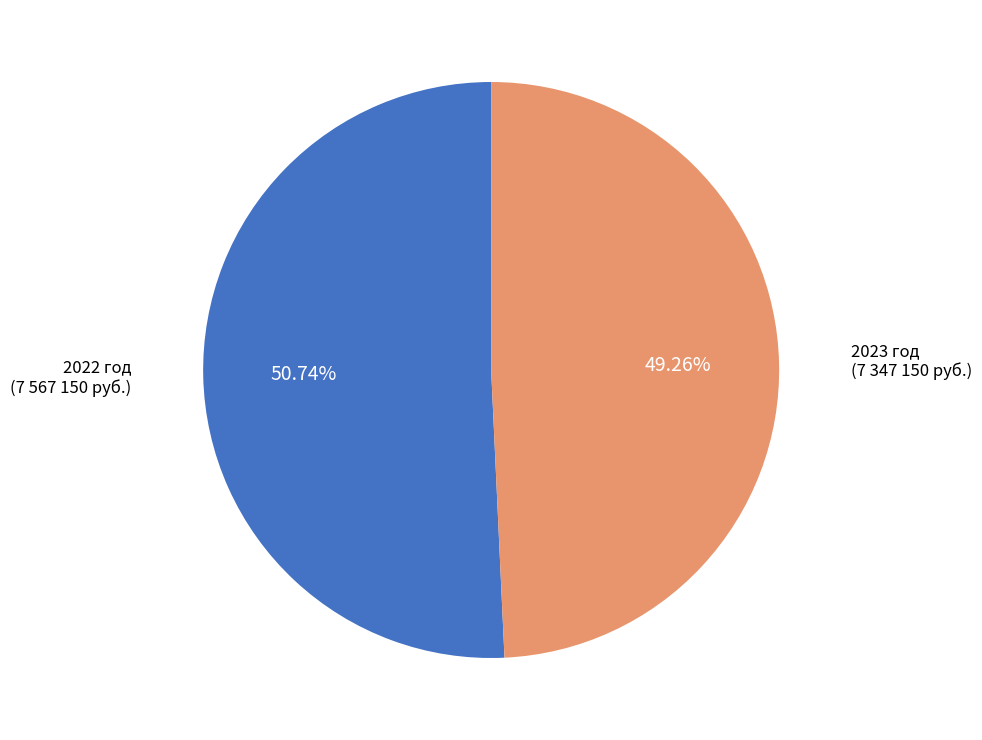

Between 2023 год and 2022 год, which is larger?

2022 год